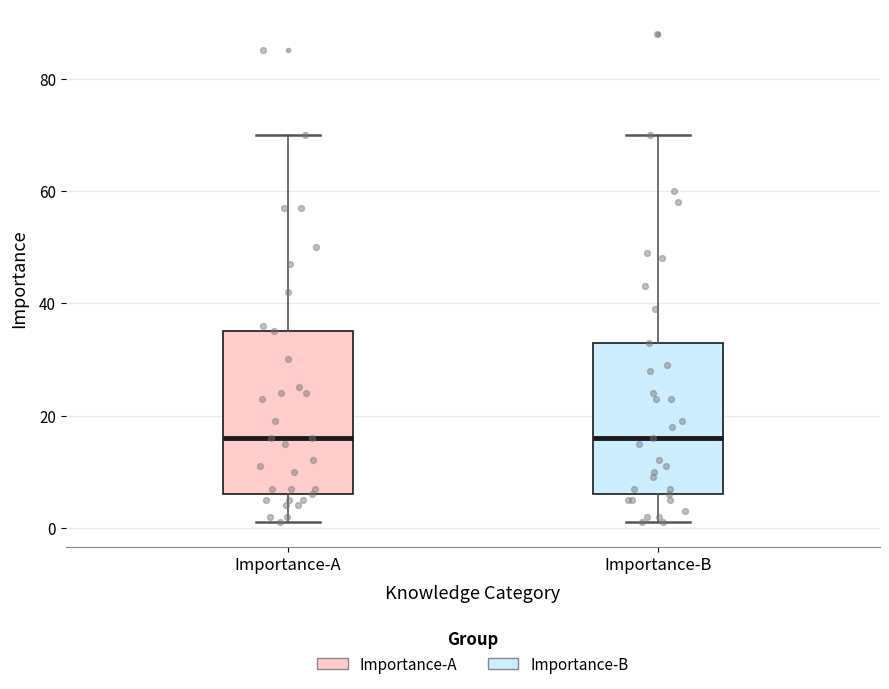

Reading left to right, read every box against the y-axis: the position of its median line, the range the box covers, and the ends of its whiskers. The values are not printed on the chart, so give them approximately, as read against the axis.

Importance-A: median 16, box 6 to 36, whiskers 2 to 70
Importance-B: median 16, box 6 to 34, whiskers 2 to 70